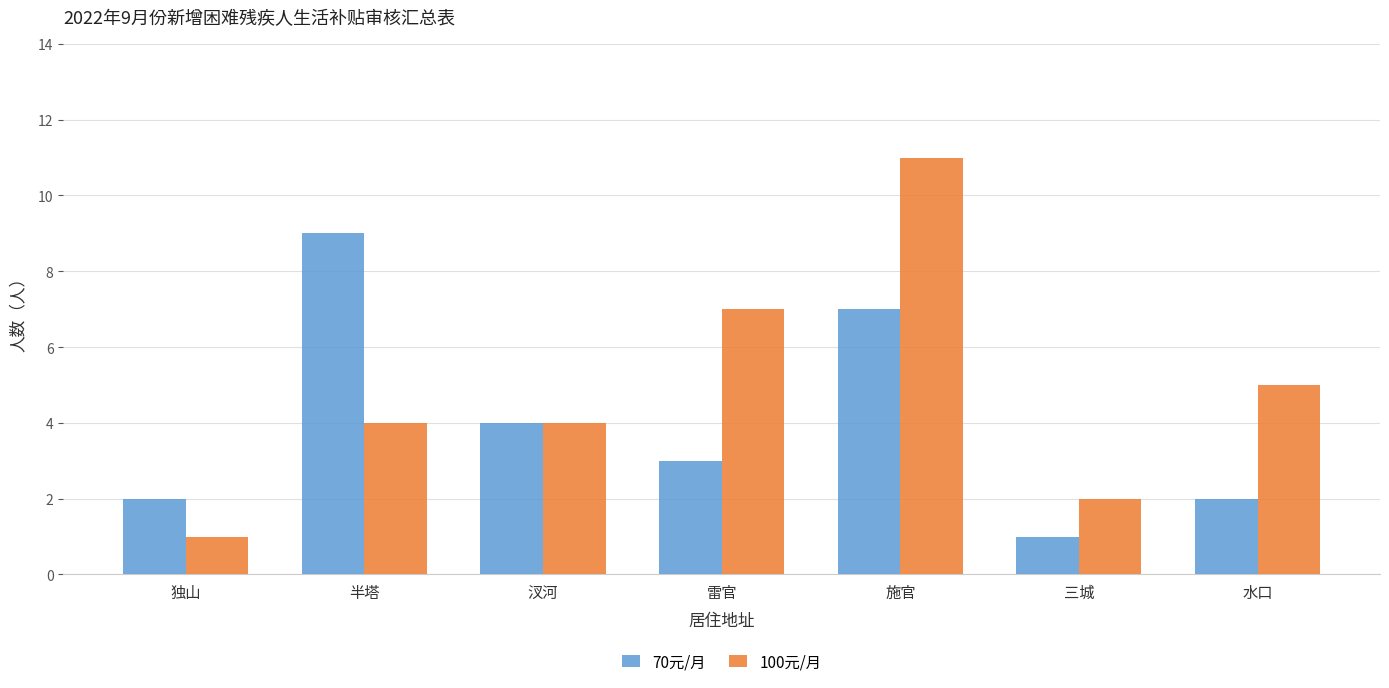

How many groups of bars are there?

7